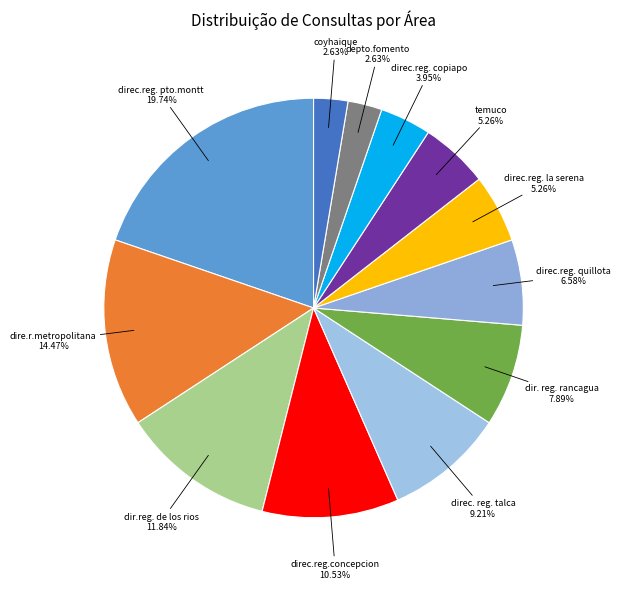

Which slice is the smallest?

depto.fomento